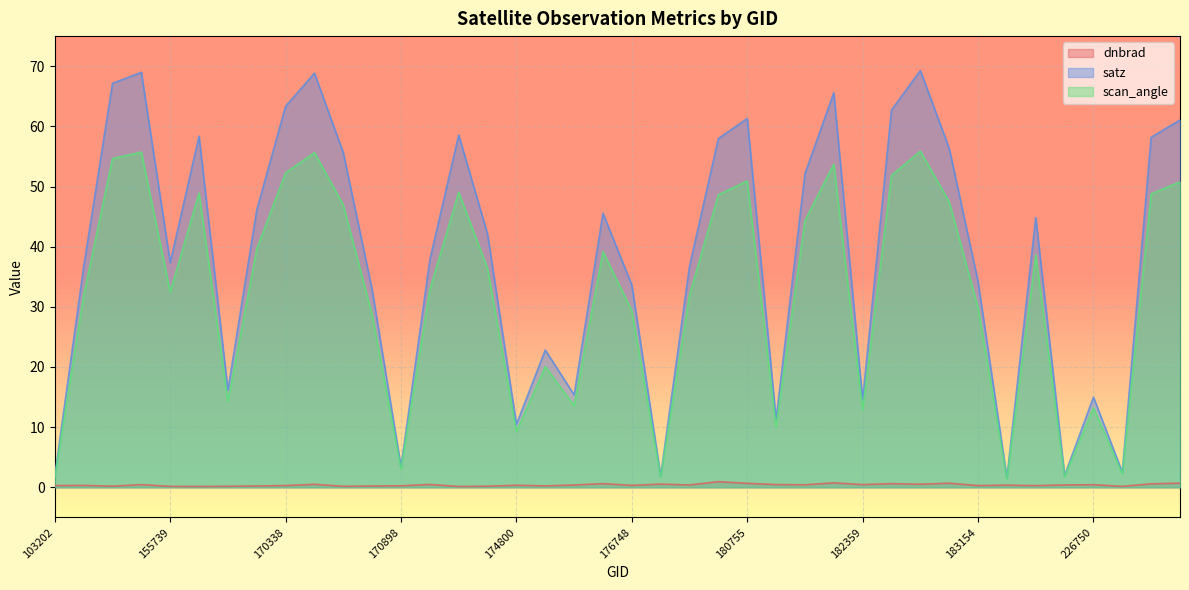

In dnbrad, how many points are higher than both neighbors (excluding endpoints)?

13